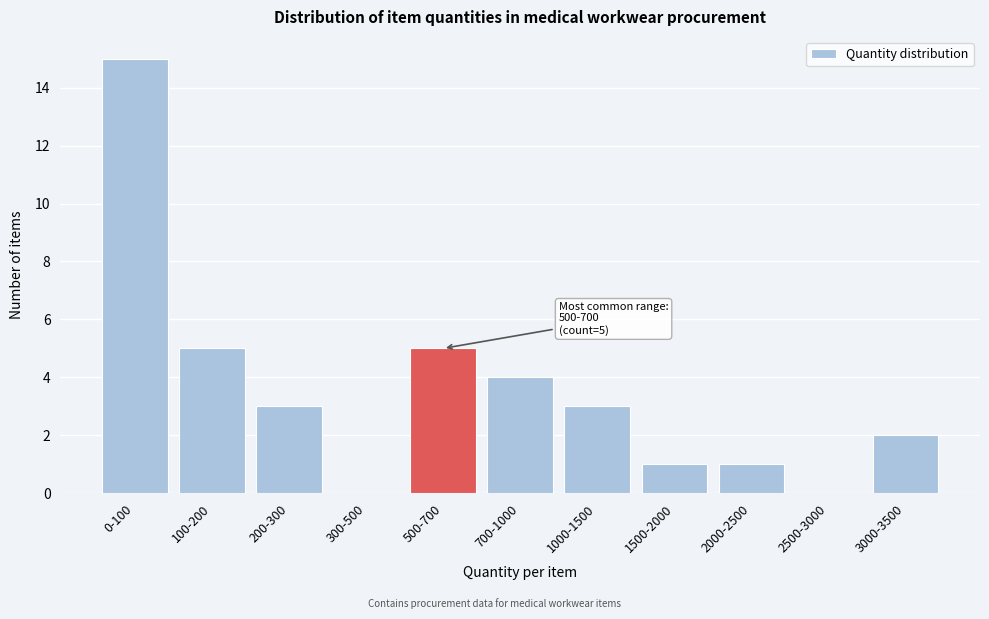

Reading right to left, transcribe all the data shown in this chart.

3000-3500=2	2500-3000=0	2000-2500=1	1500-2000=1	1000-1500=3	700-1000=4	500-700=5	300-500=0	200-300=3	100-200=5	0-100=15